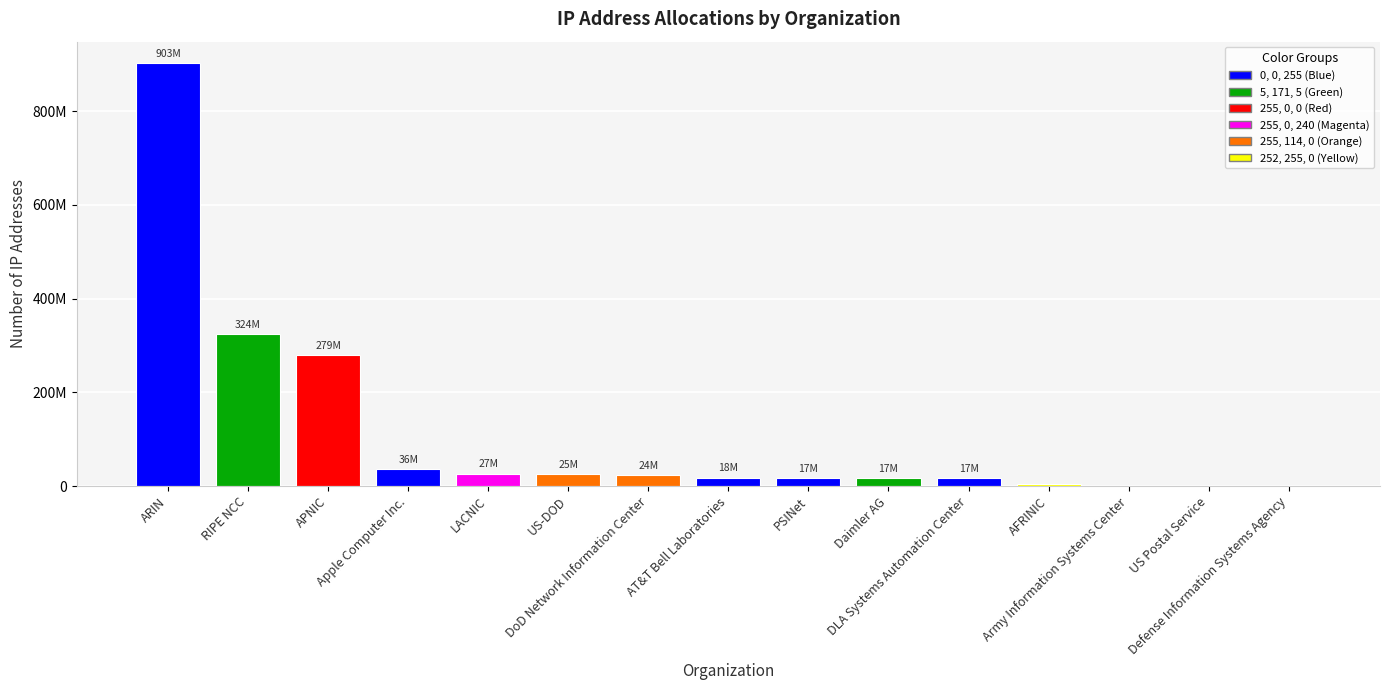

Reading right to left, transcribe all the data shown in this chart.

512	54016	492544	4752904	16777984	16786432	16925824	17960513	23922176	25394528	26832801	35721472	279477864	324095798	902793079